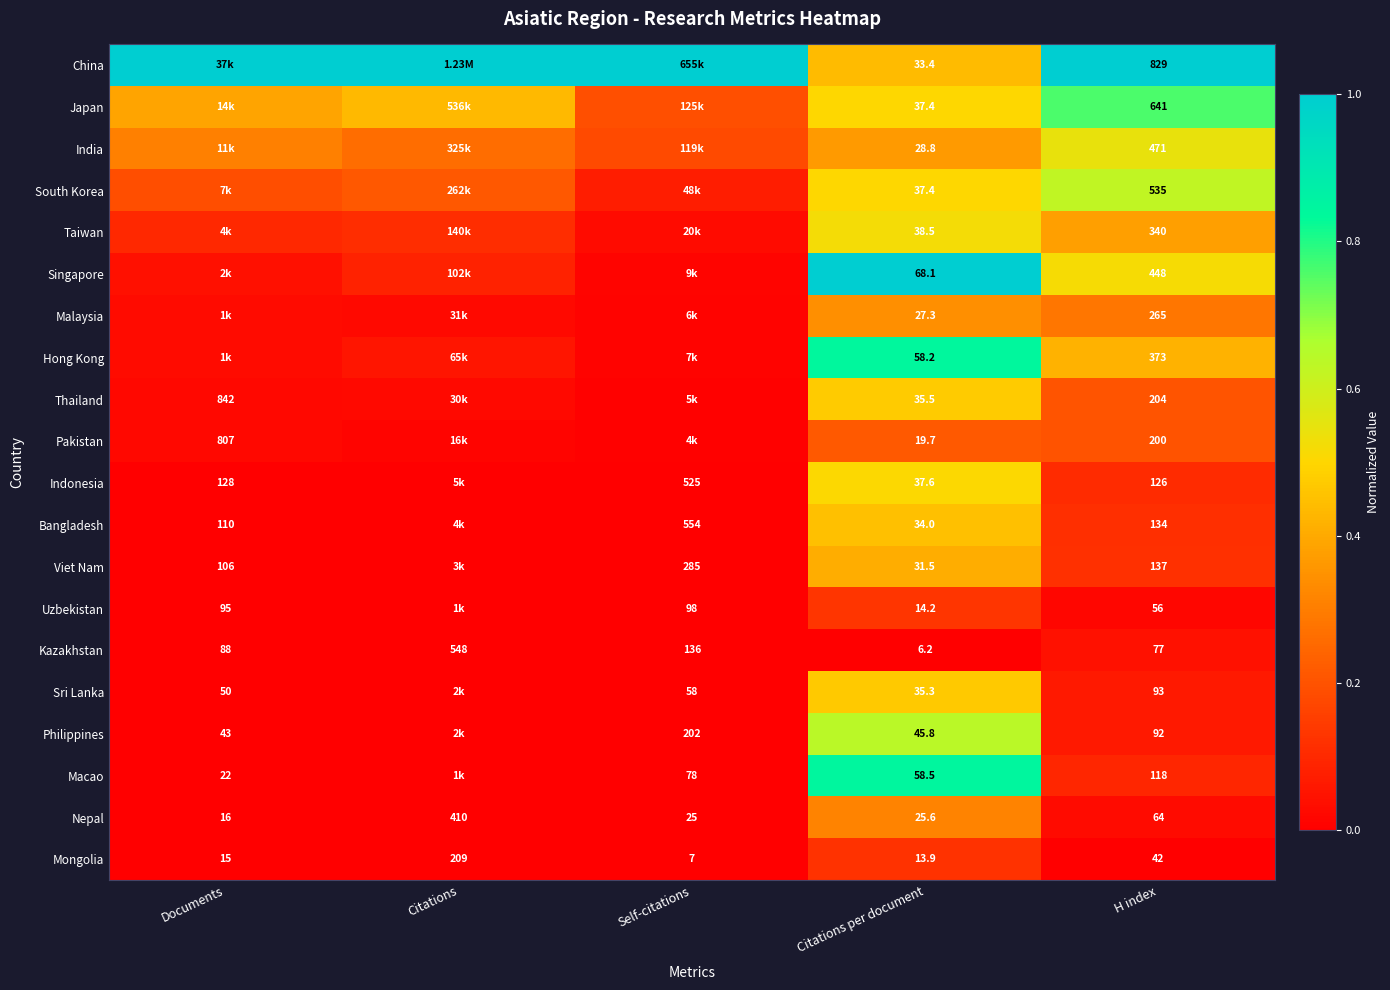

At H index, list the series in order from largest to smallest.

China, Japan, South Korea, India, Singapore, Hong Kong, Taiwan, Malaysia, Thailand, Pakistan, Viet Nam, Bangladesh, Indonesia, Macao, Sri Lanka, Philippines, Kazakhstan, Nepal, Uzbekistan, Mongolia